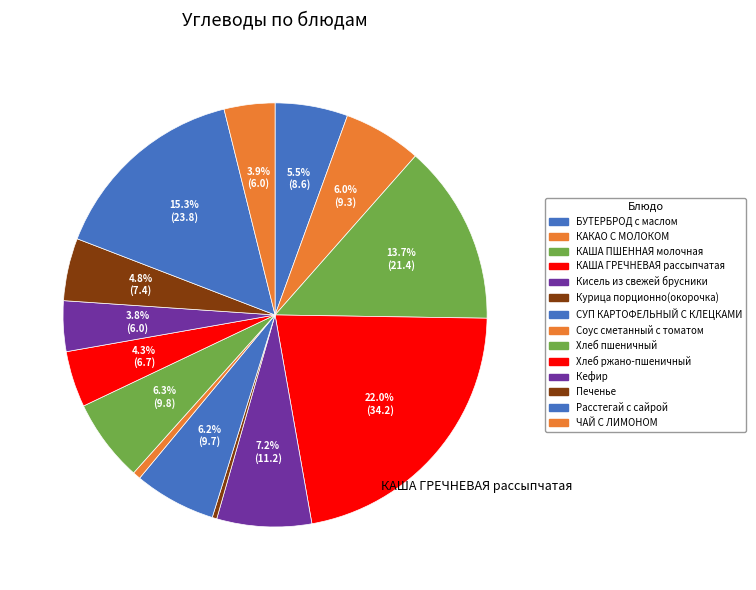

Is there a majority slice in this chart?

No